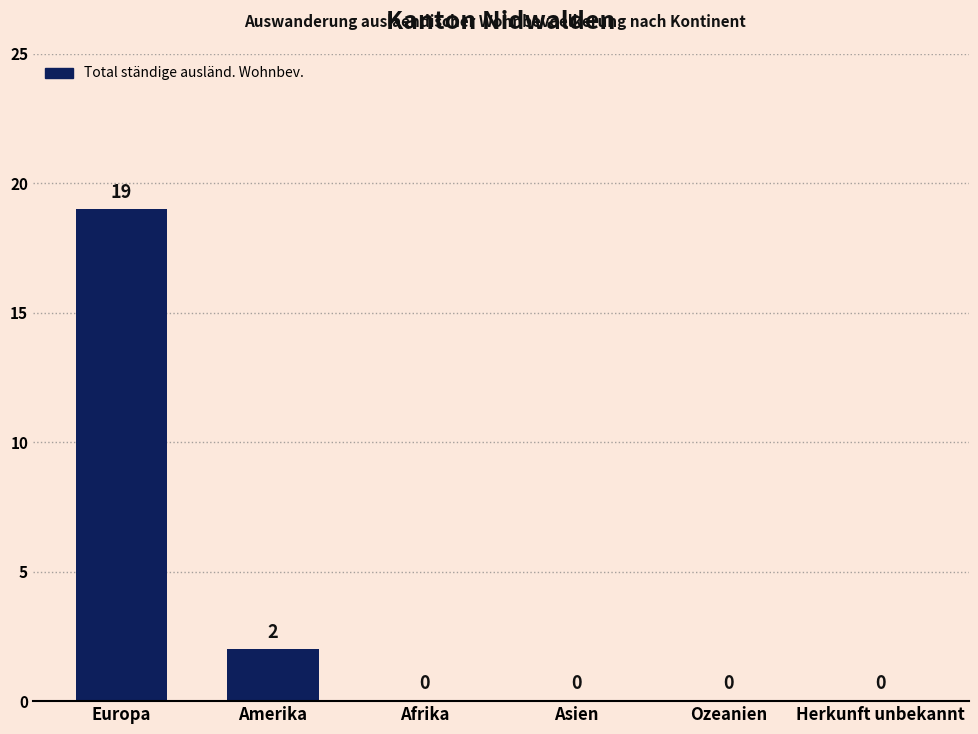

The value at Amerika is 3. True or false?

False